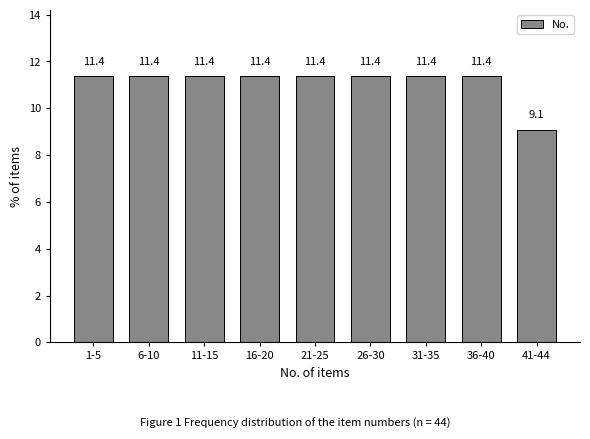

Reading left to right, list all the values displayed in this chart.

1-5=11.4	6-10=11.4	11-15=11.4	16-20=11.4	21-25=11.4	26-30=11.4	31-35=11.4	36-40=11.4	41-44=9.1